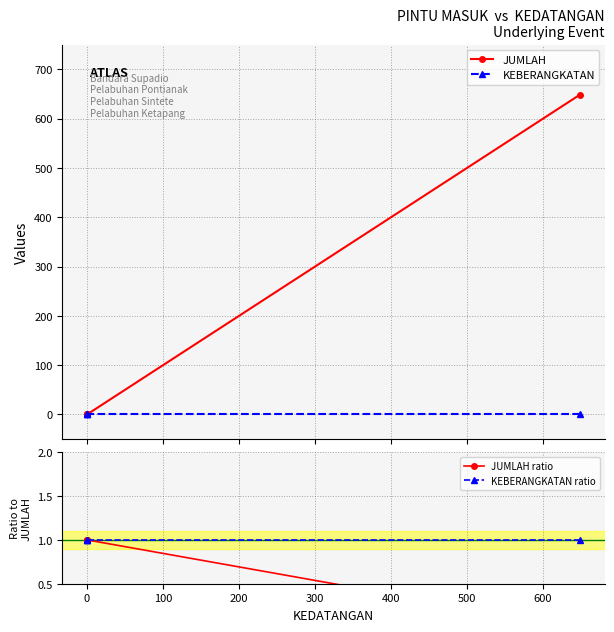

List the series in order of their peak value, lowest first.

KEBERANGKATAN, JUMLAH ratio, KEBERANGKATAN ratio, JUMLAH